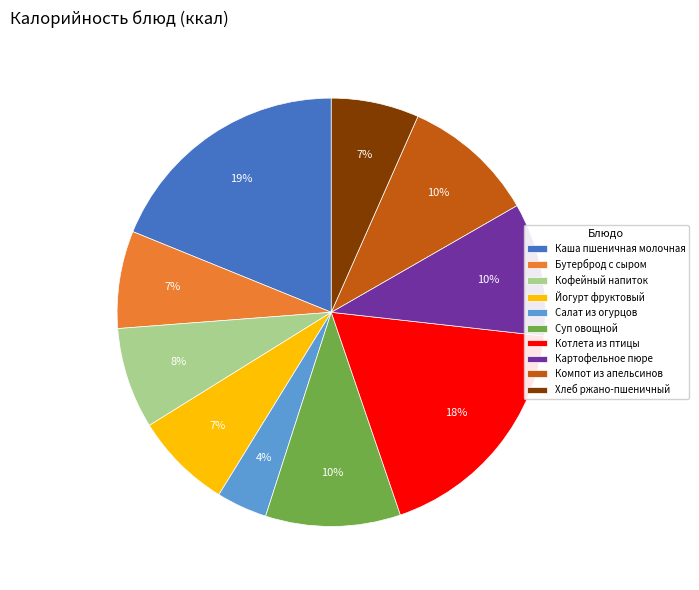

Is there a majority slice in this chart?

No